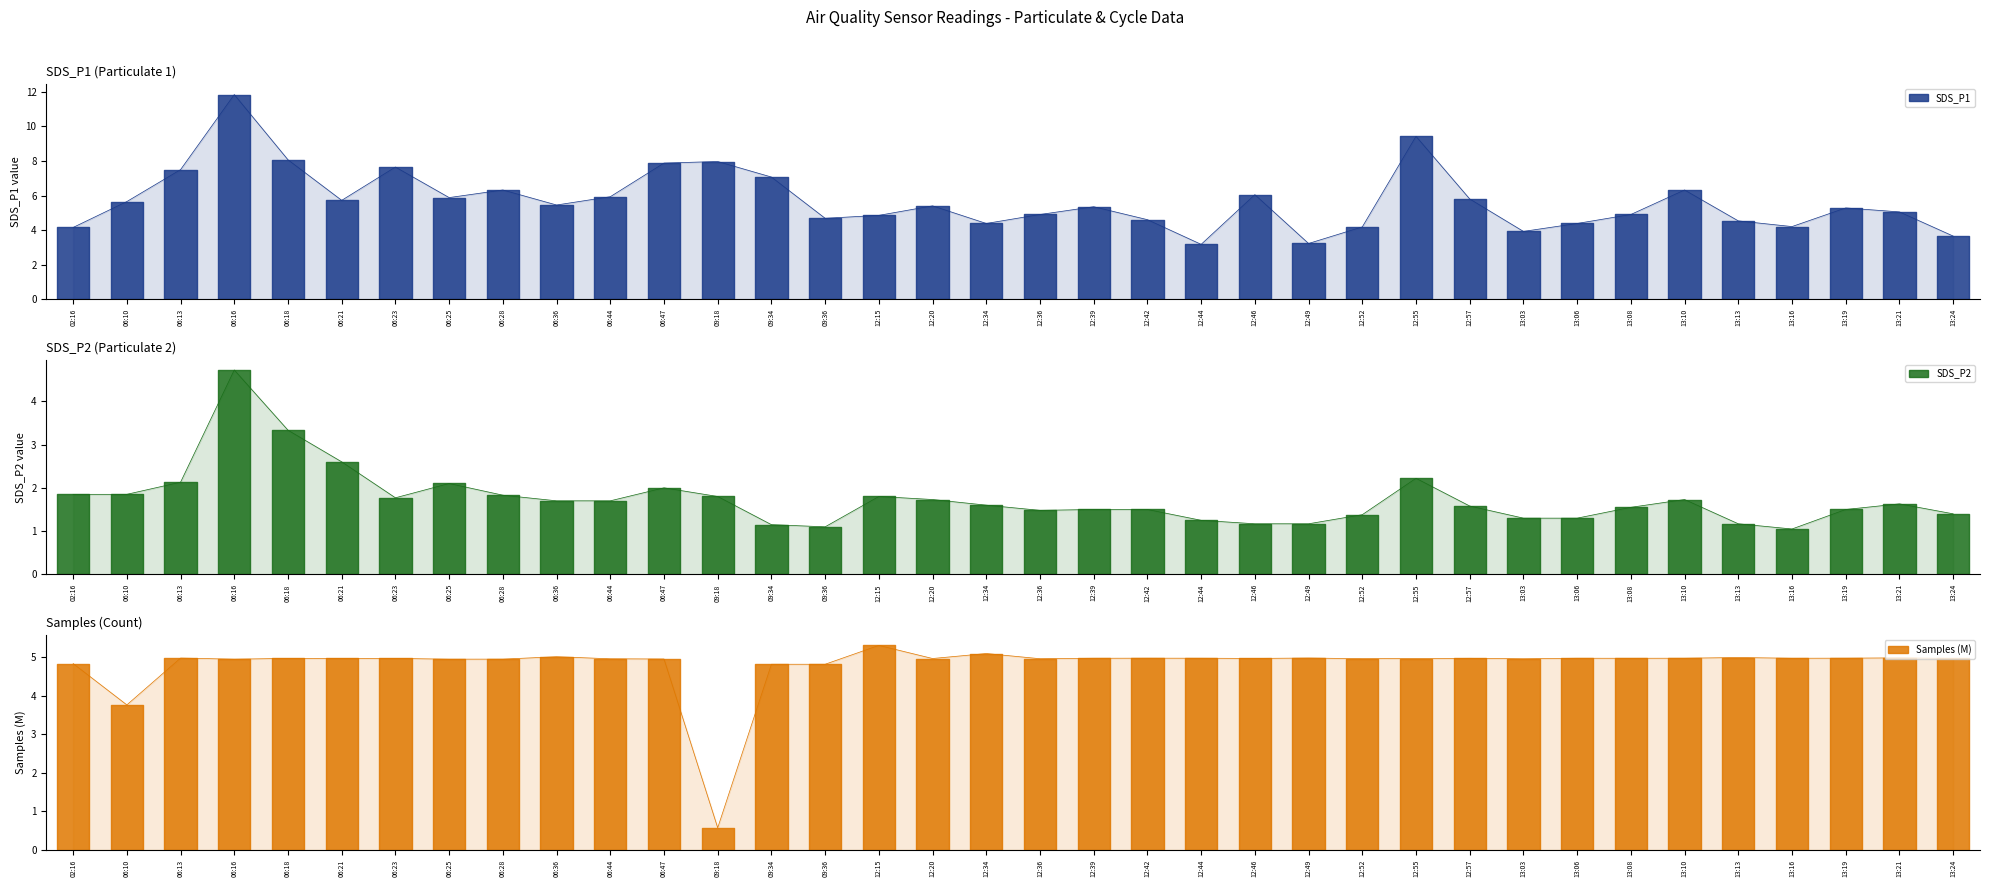

True or false: Samples has more than 0 points higher than both neighbors.

True